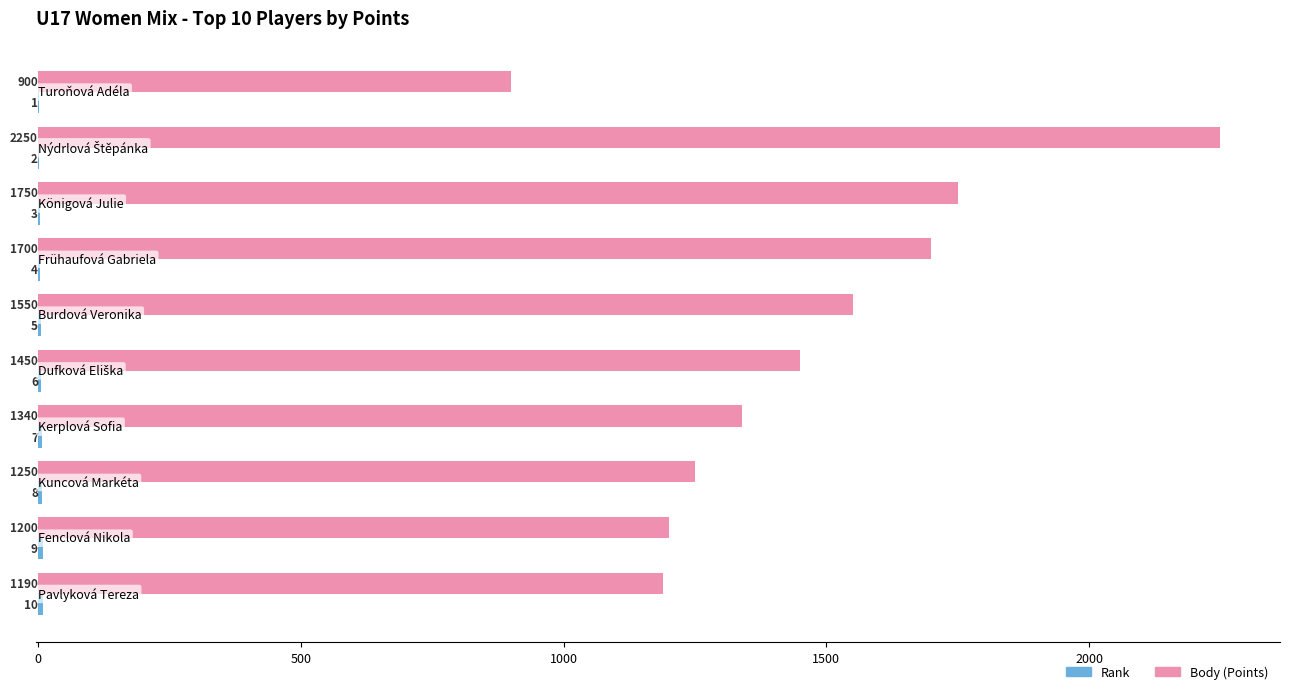

Which series has the largest total across all categories?

Body (Points)